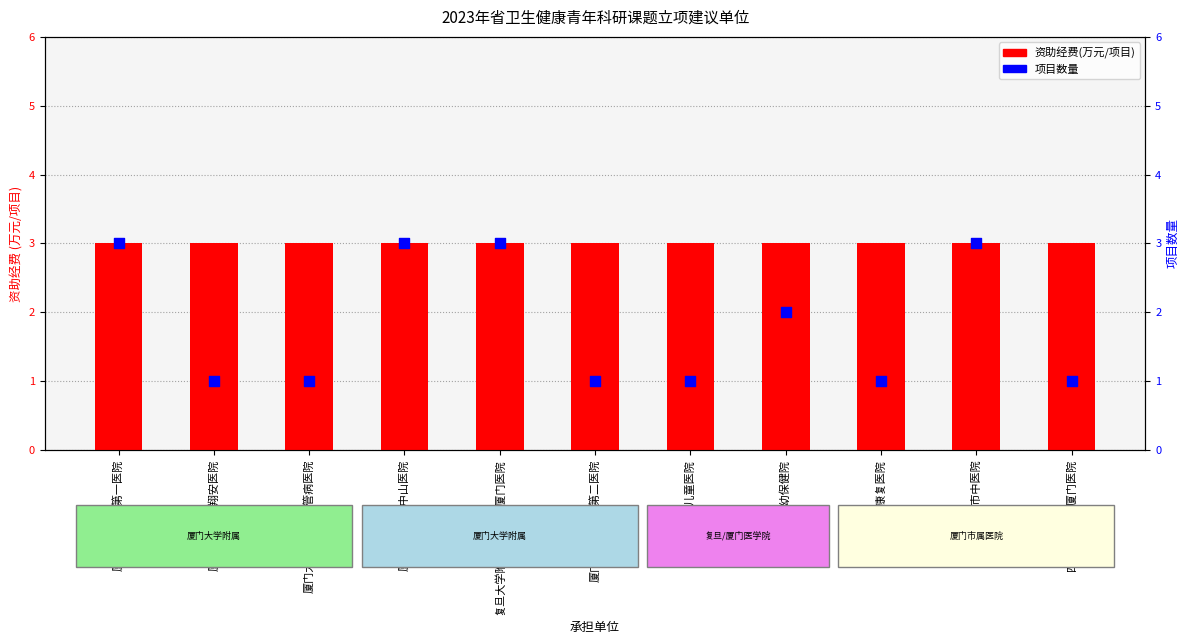

Is the value of 项目数量 at 厦门市康复医院 greater than the value of 资助经费(万元/项目) at 厦门大学附属第一医院?

No